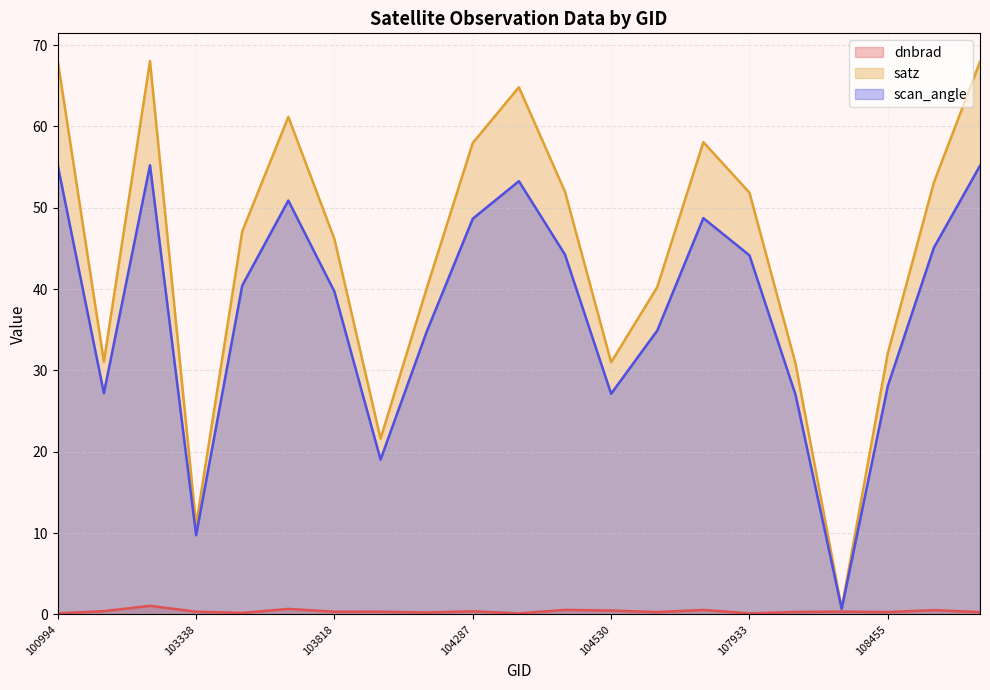

Is the value of satz at 104287 greater than the value of scan_angle at 108281?

Yes